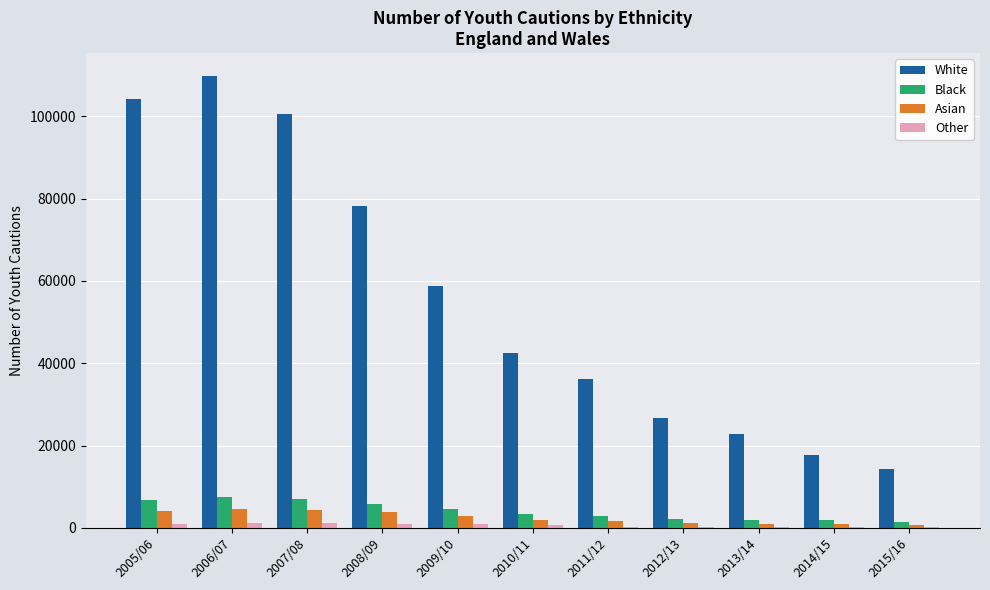

Which series changed the most between 2009/10 and 2013/14?

White